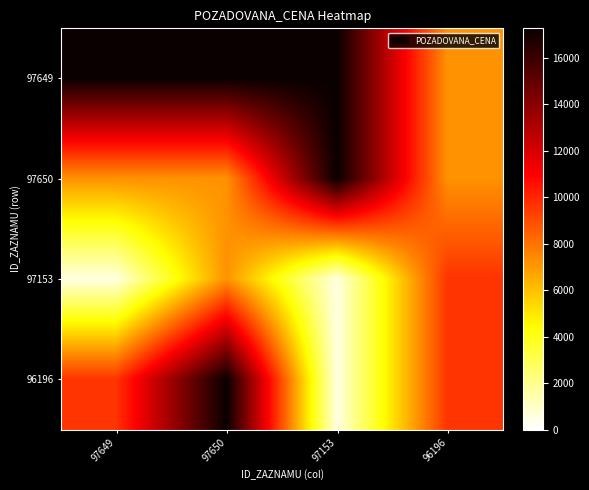

Which label corresponds to the smallest value in the chart?

97649